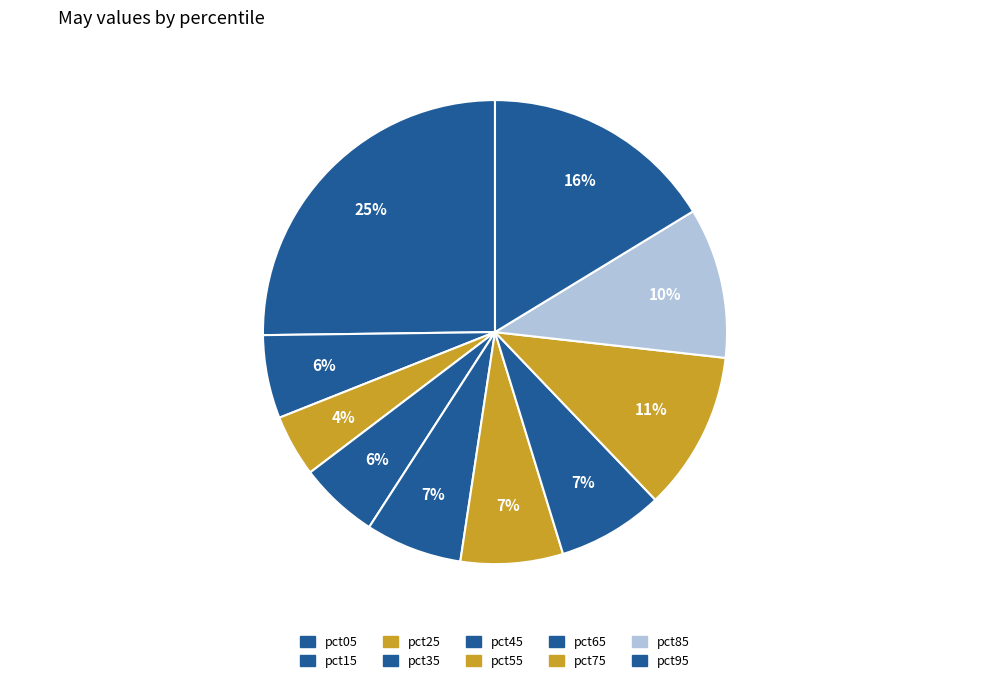

To the nearest percent, what is the difference between the pct65 and pct25 slice percentages?

3%